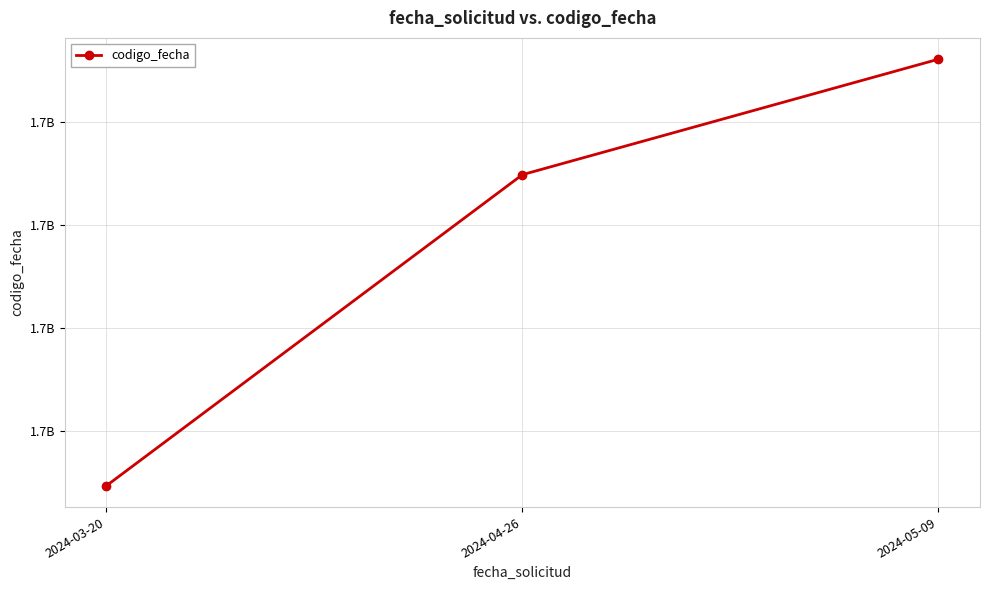

Count the values in the range 1711473071 to 1715612277.

3